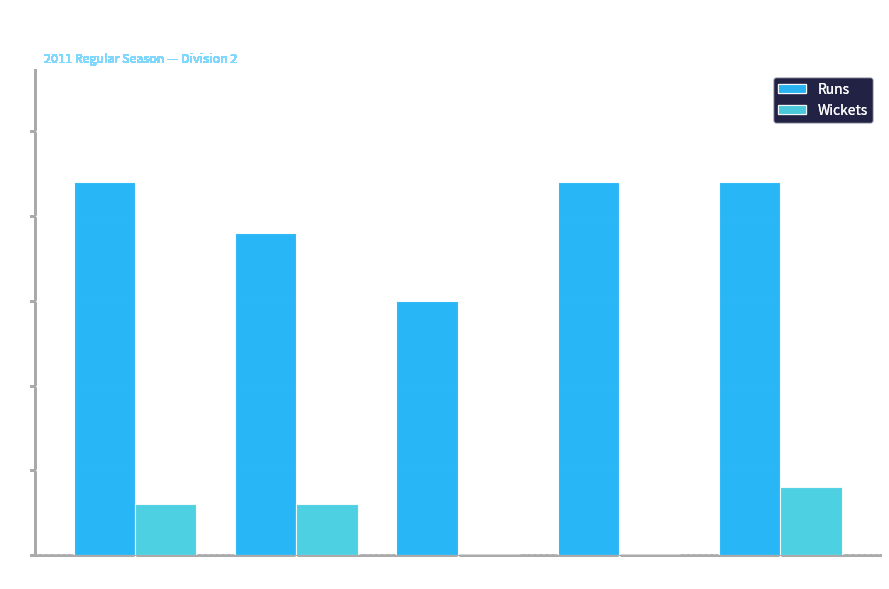

Which series has the largest total across all categories?

Runs